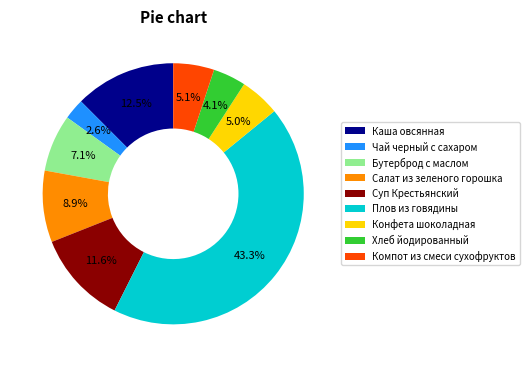

To the nearest percent, what percentage of the pie is Чай черный с сахаром?

3%